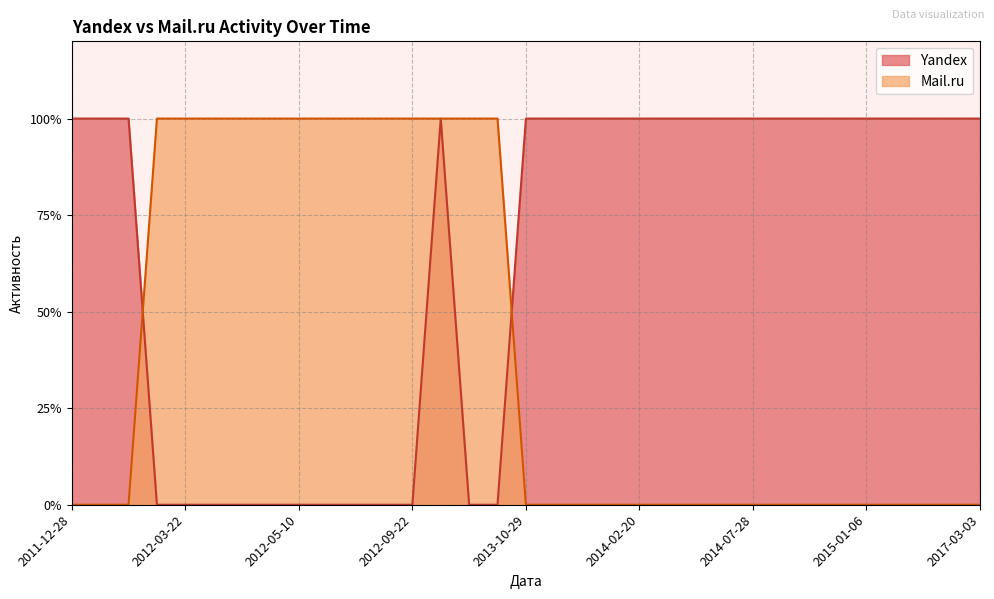

Rank the series by their average value, from highest to lowest.

Yandex, Mail.ru